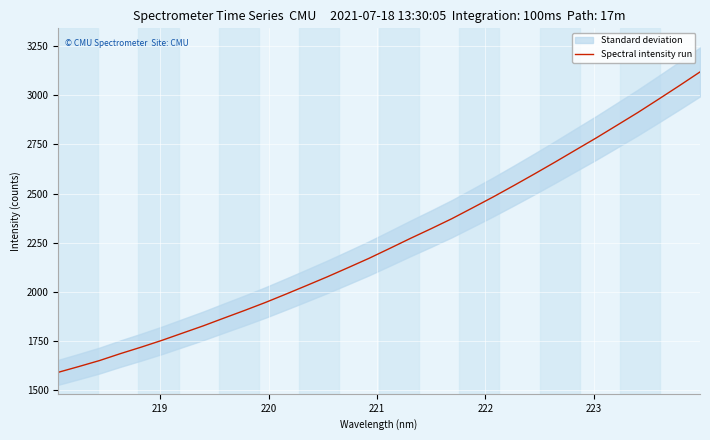

What is the sum of all values?

72050.0